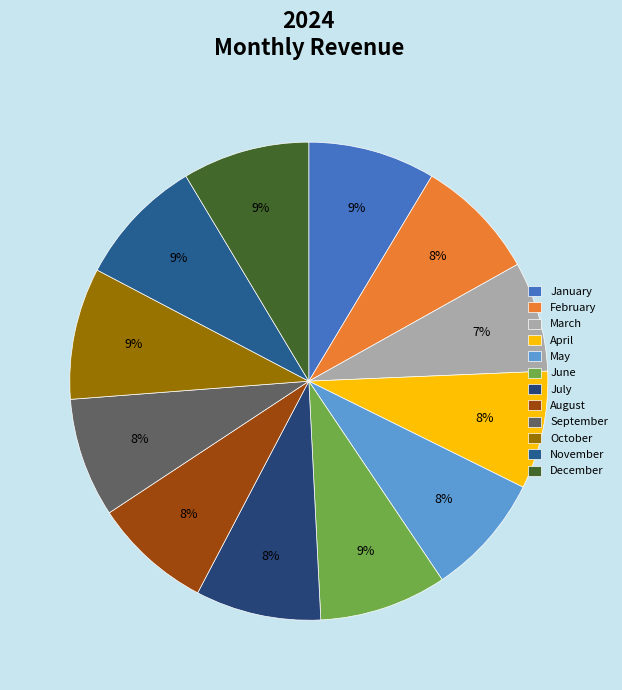

What percentage is the February slice, to the nearest percent?

8%